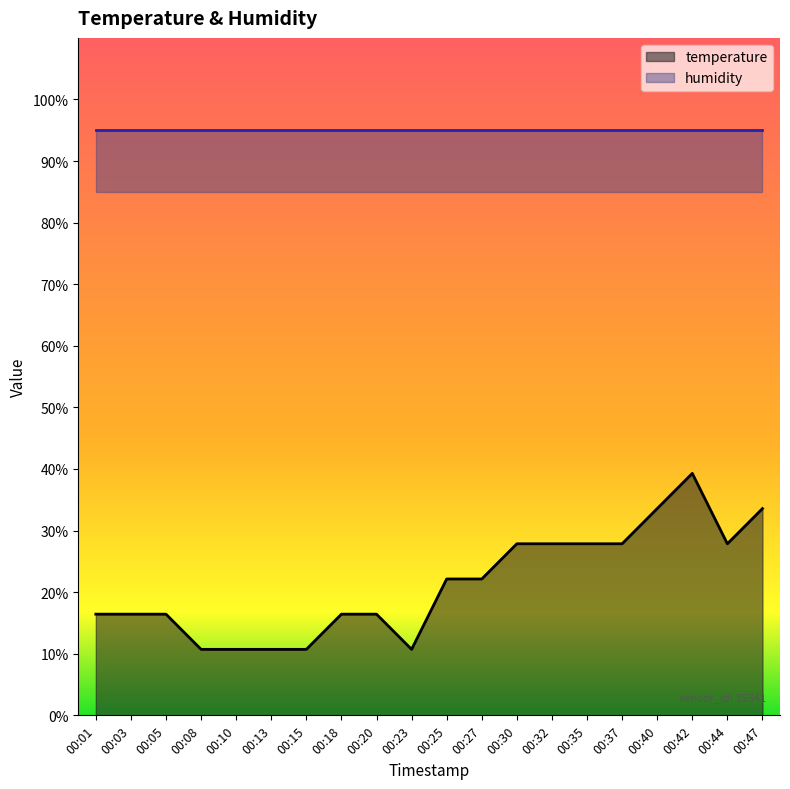

Where is the first local minimum?

00:23